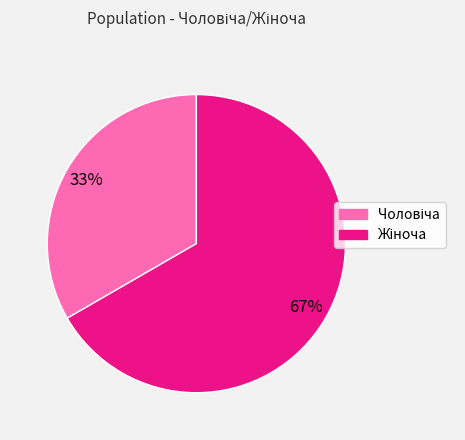

To the nearest percent, what is the average slice percentage?

50%